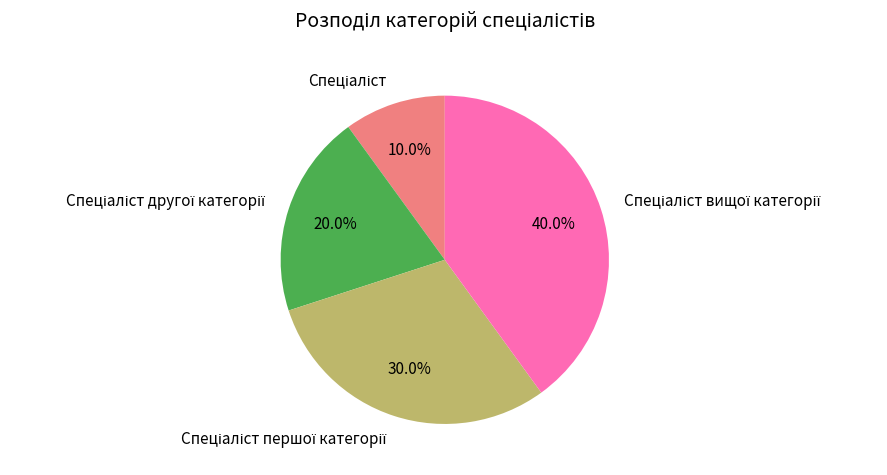

Is there a majority slice in this chart?

No